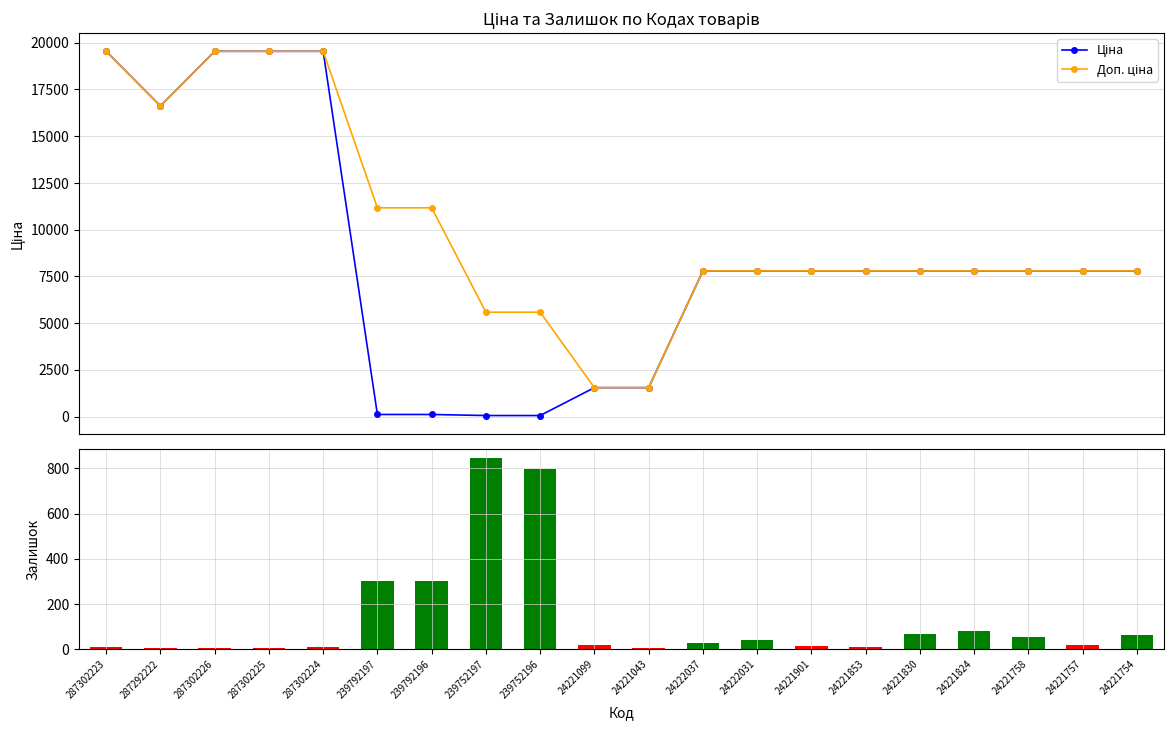

What are all the series names shown in the legend?

Ціна, Доп. ціна, Залишок